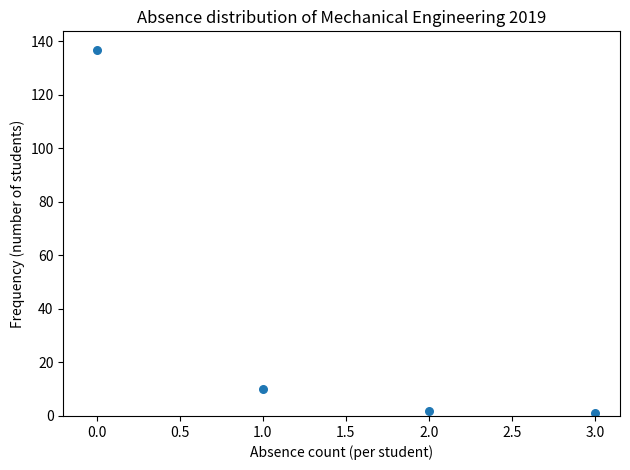

What is the range of Y values (max minus min)?

136